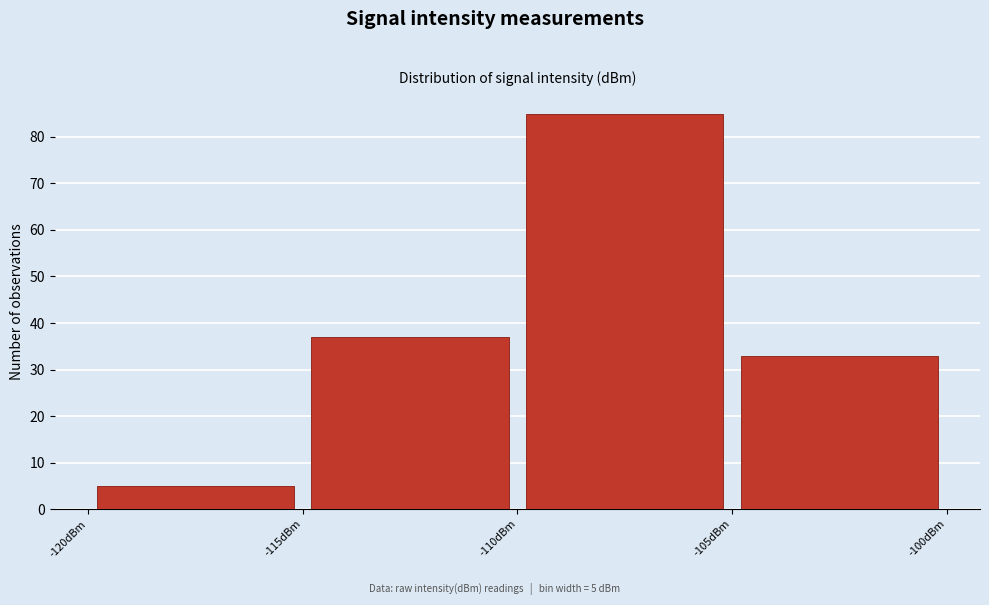

Which range on the x-axis has the tallest bar?

-110 to -105